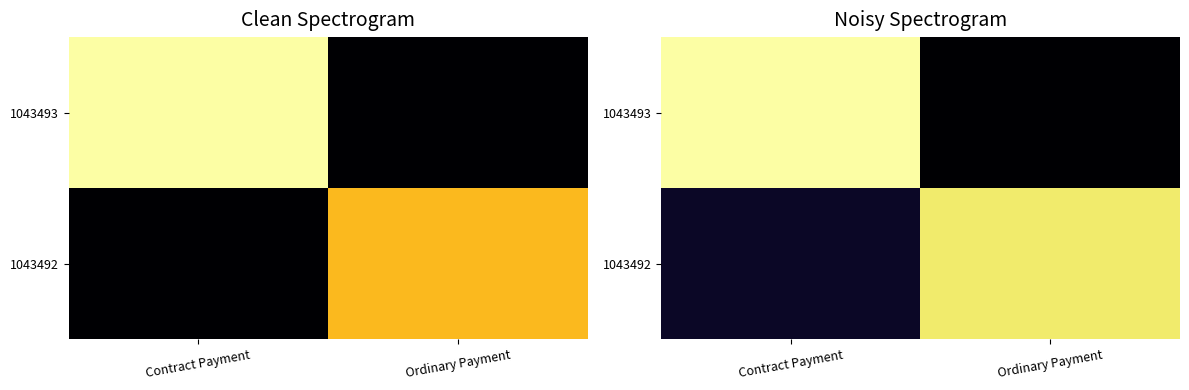

Which has a higher value, Ordinary Payment or Contract Payment?

Contract Payment